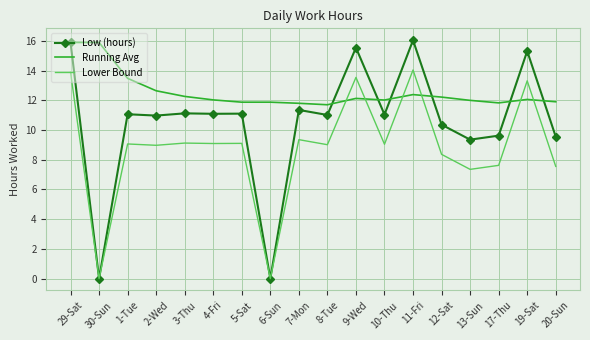

Which series has the largest total across all categories?

Running Avg